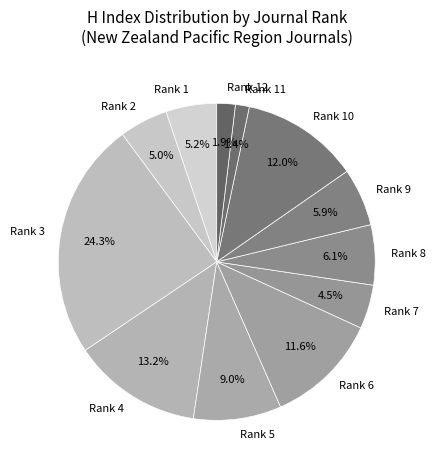

Is it true that Rank 10 is 12% of the pie?

True